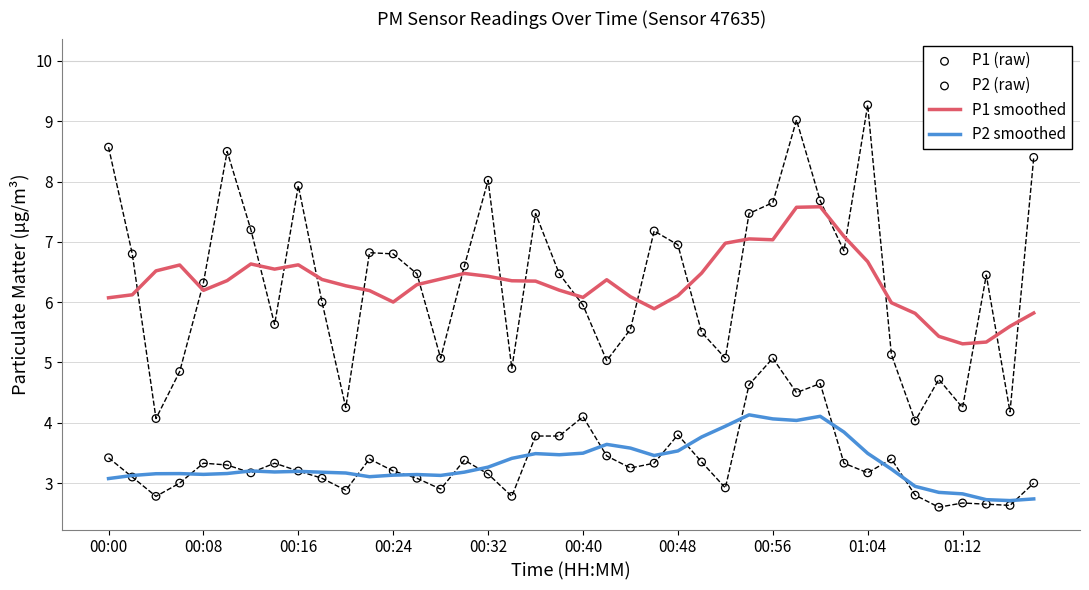

Which series reaches the minimum Y coordinate?

P2 (raw)